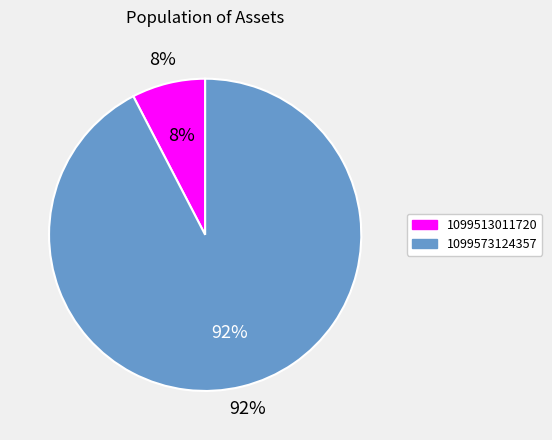

Between 1099513011720 and 1099573124357, which is larger?

1099573124357